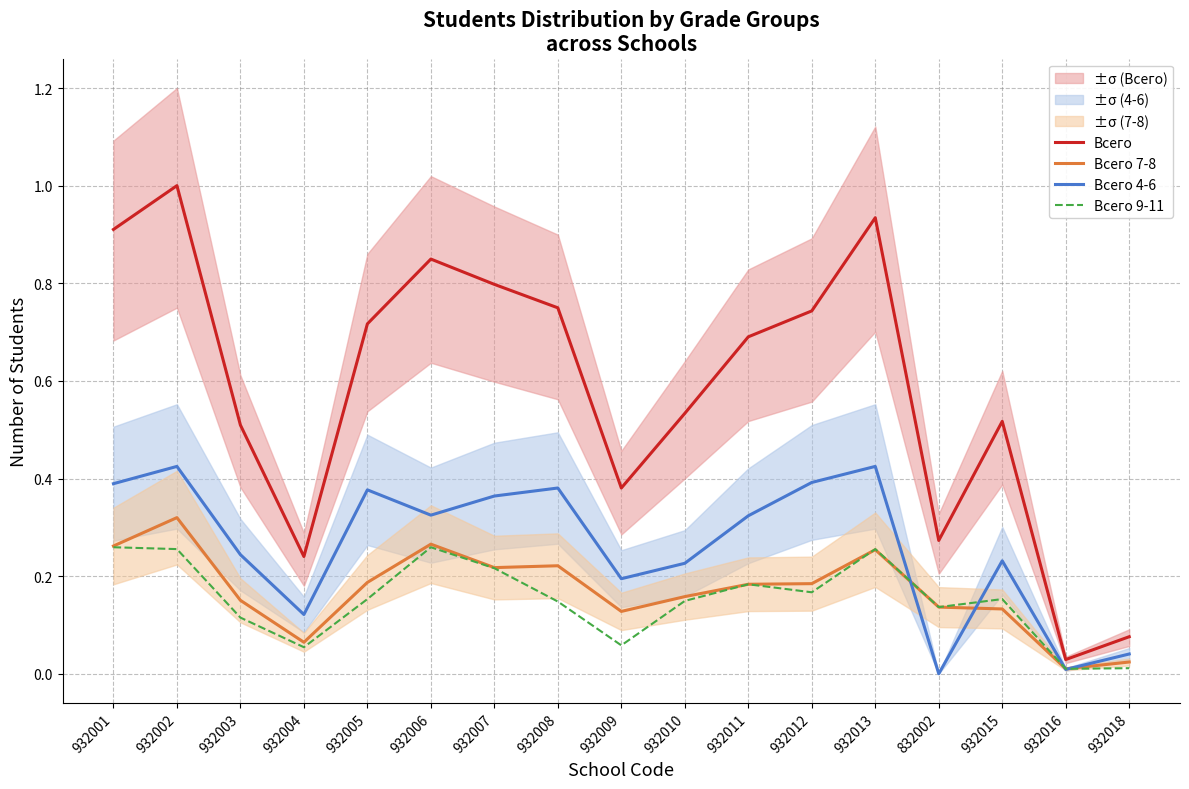

What position from the right is 932003?

15